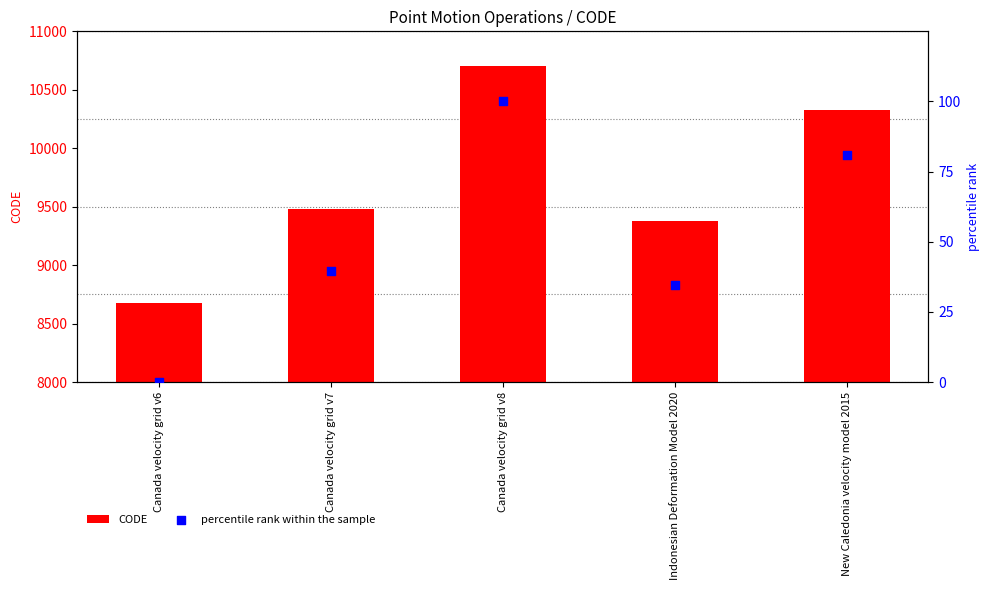

At which category is the sum across all series the highest?

Canada velocity grid v8